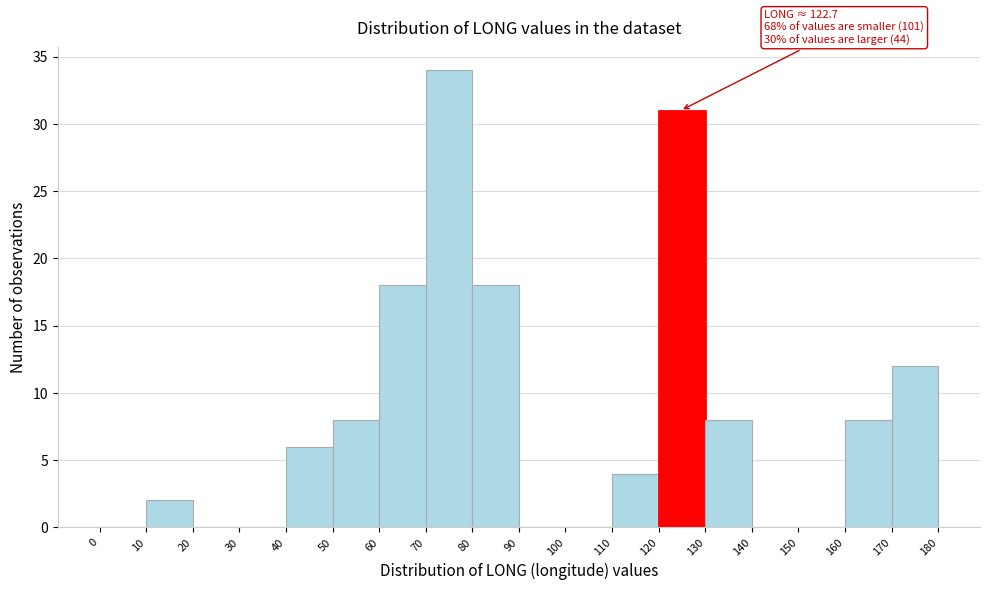

Which range on the x-axis has the tallest bar?

70 to 80